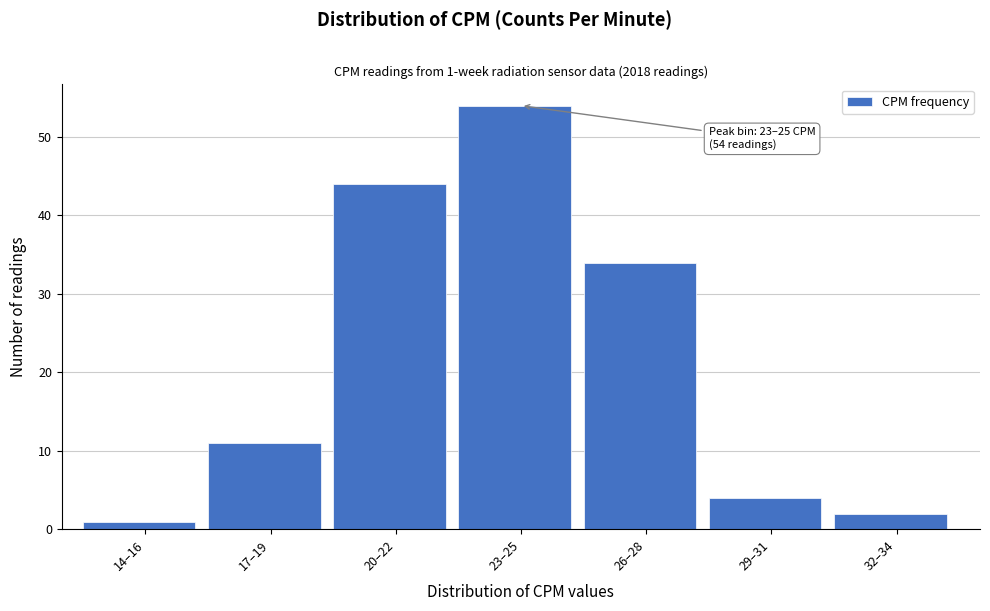

Reading right to left, extract all data points from this chart.

32–34=2	29–31=4	26–28=34	23–25=54	20–22=44	17–19=11	14–16=1